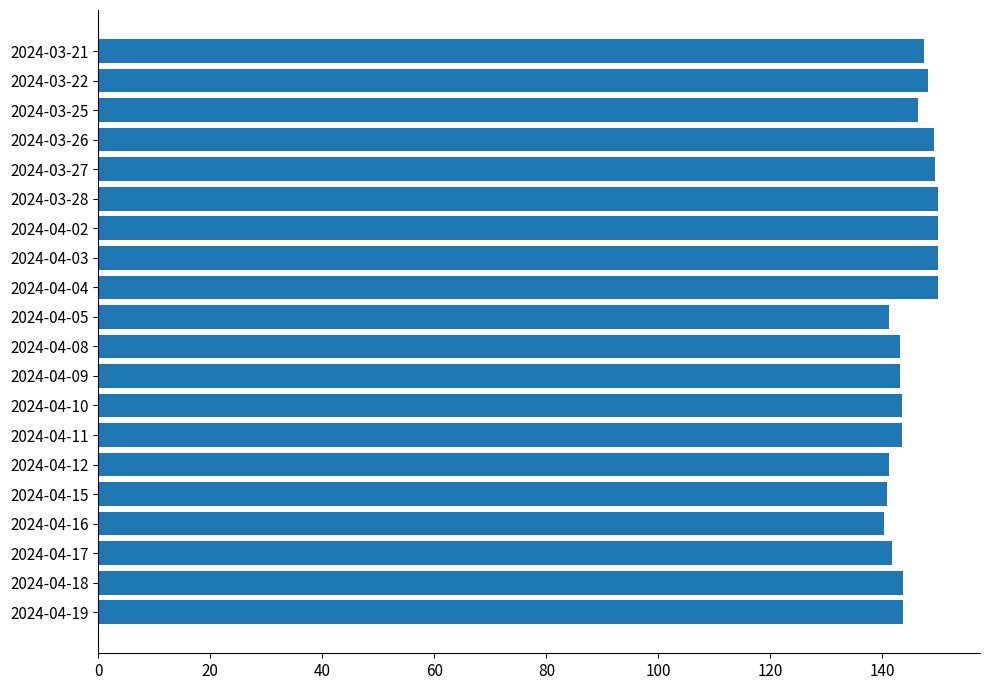

True or false: the data shows 140.2 at 2024-04-16.

True